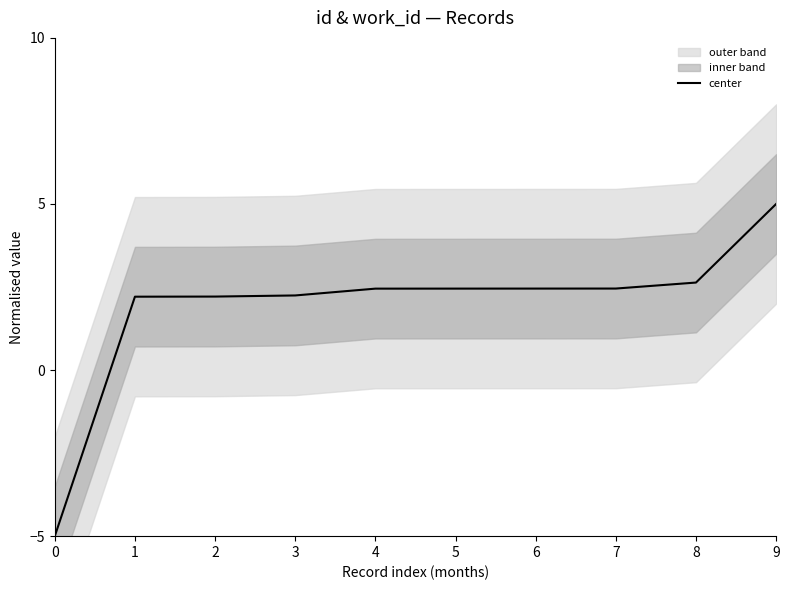

Which has a higher value, 8 or 3?

8